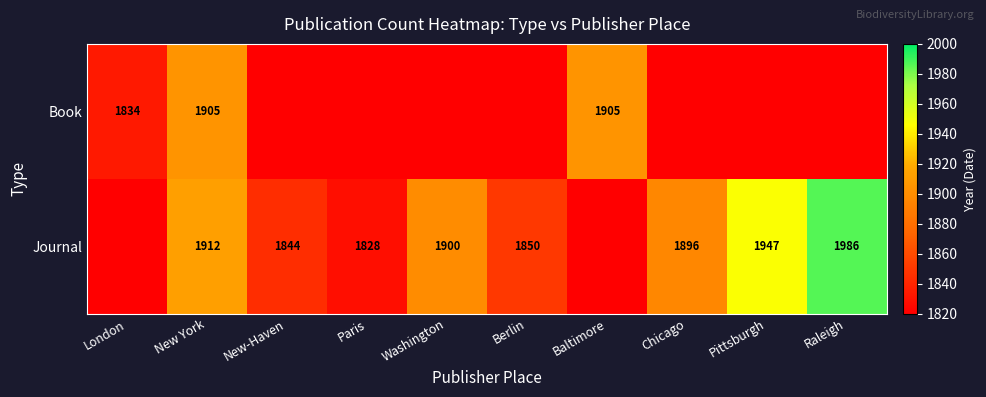

Is it true that Book equals 1905 at Baltimore?

True